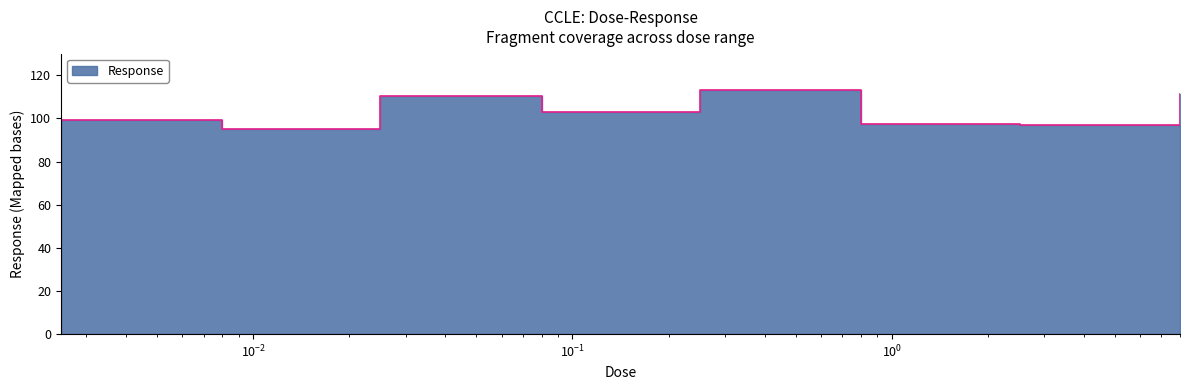

Reading left to right, extract all data points from this chart.

99.3	95.3	110.4	103.2	113.4	97.6	97.0	111.5